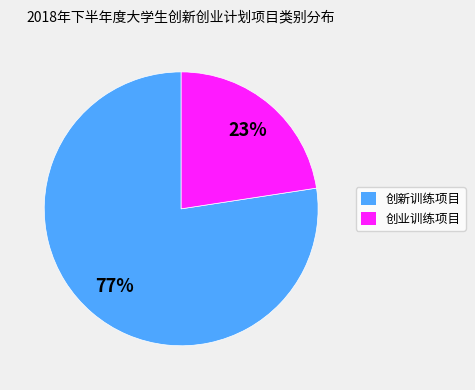

The 创业训练项目 slice represents 23% of the pie. True or false?

True